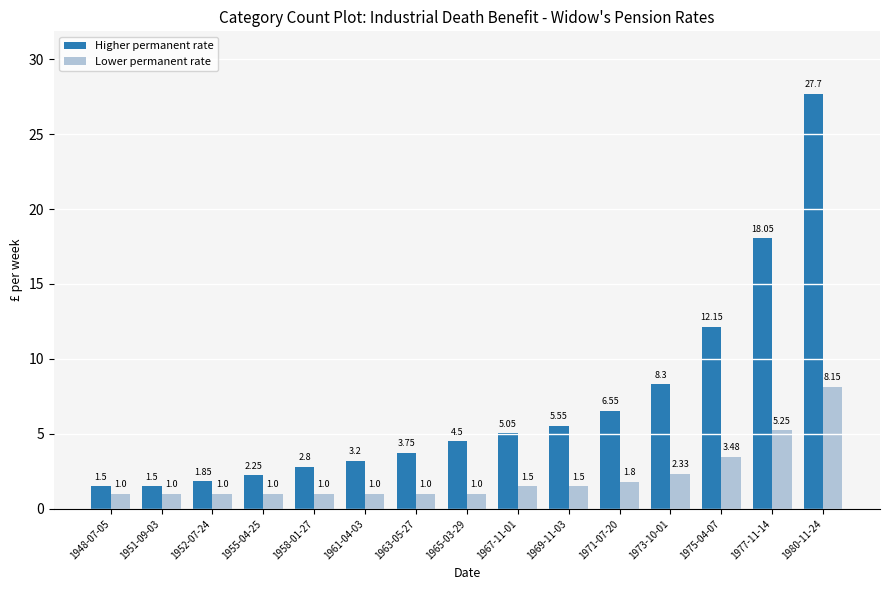

What is the sum of all Higher permanent rate values?

104.7